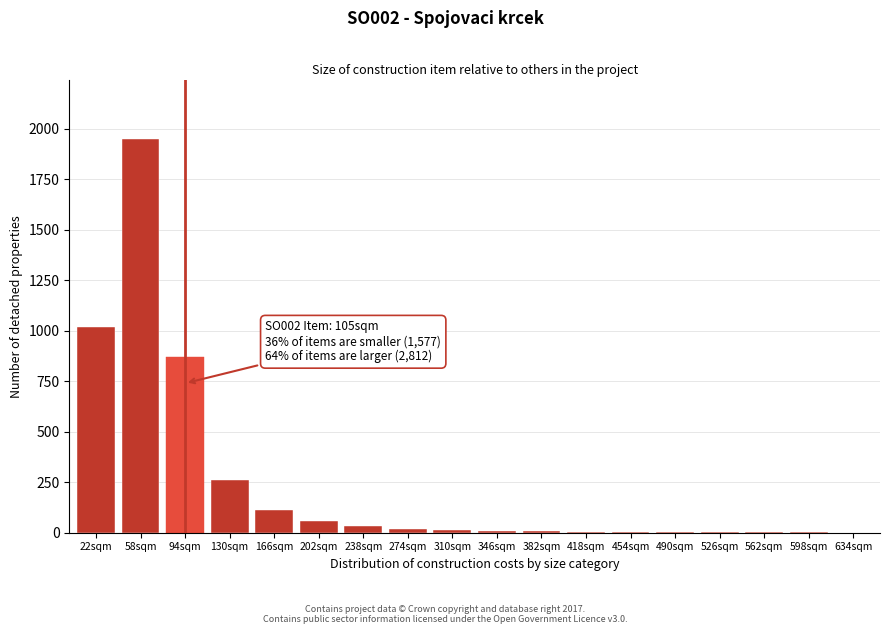

Where is the data nearest to the value 975?

22sqm